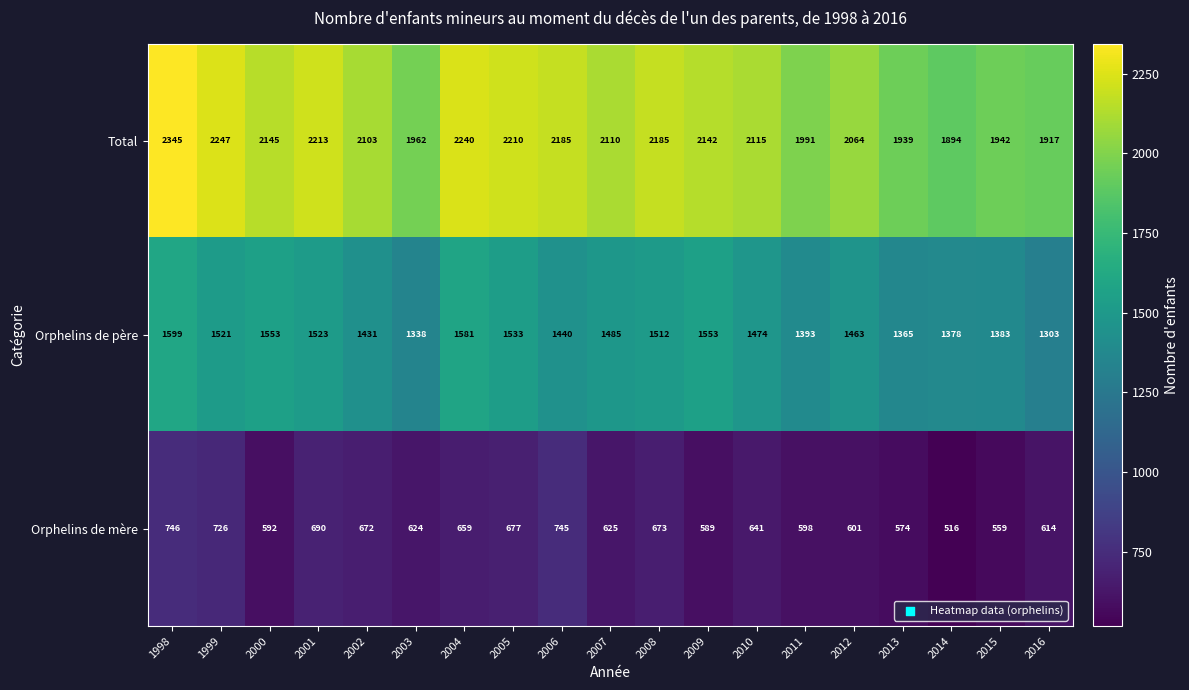

What is the spread (max minus min) of values at 2011?

1393